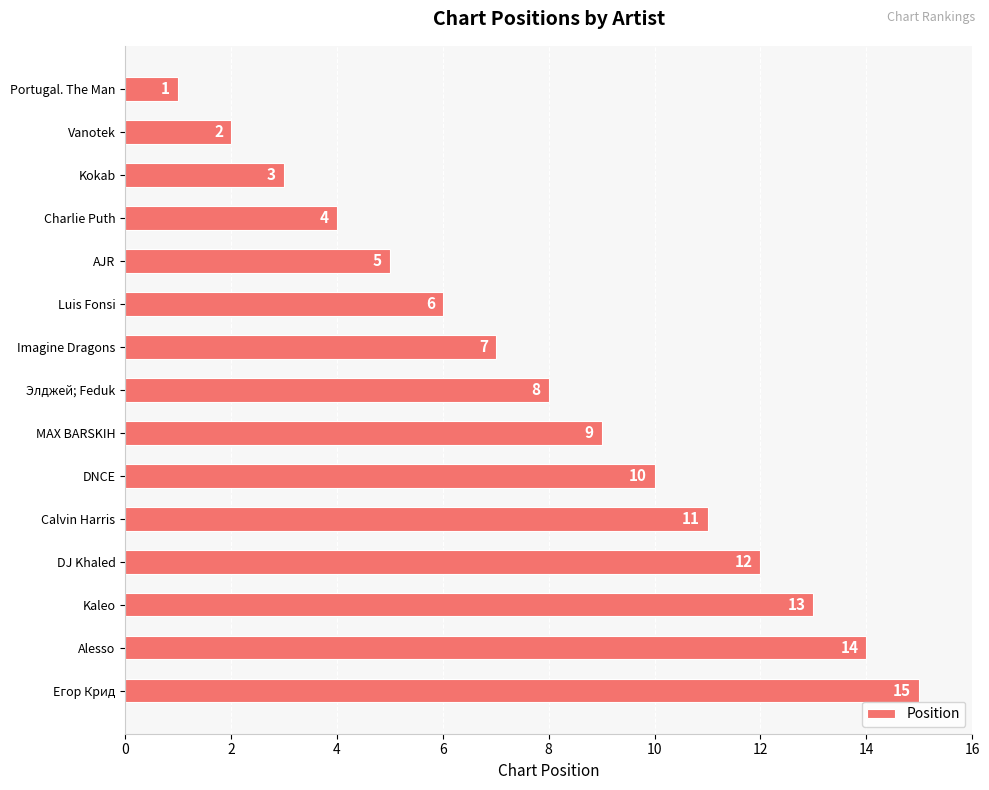

List the labels in order of value, smallest first.

Portugal. The Man, Vanotek, Kokab, Charlie Puth, AJR, Luis Fonsi, Imagine Dragons, Элджей; Feduk, MAX BARSKIH, DNCE, Calvin Harris, DJ Khaled, Kaleo, Alesso, Егор Крид